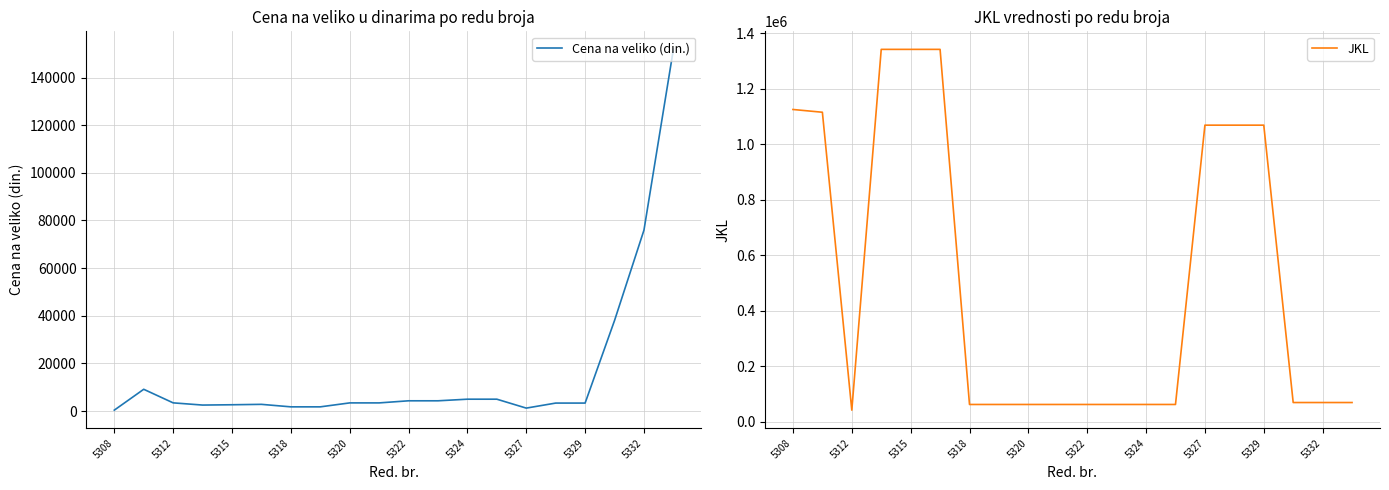

Which series has the largest range (max minus min)?

JKL